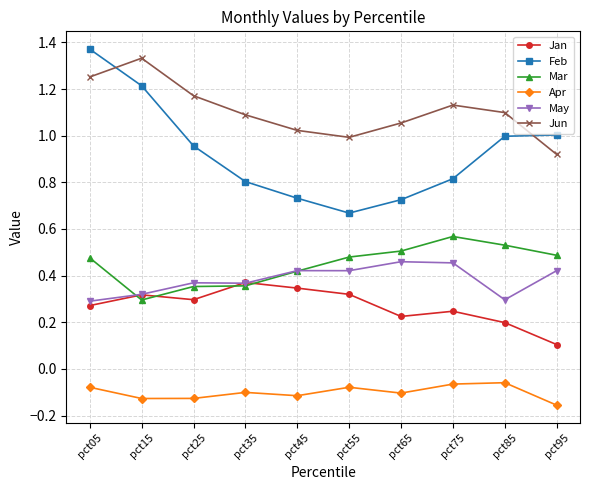

At pct75, list the series in order from smallest to largest.

Apr, Jan, May, Mar, Feb, Jun